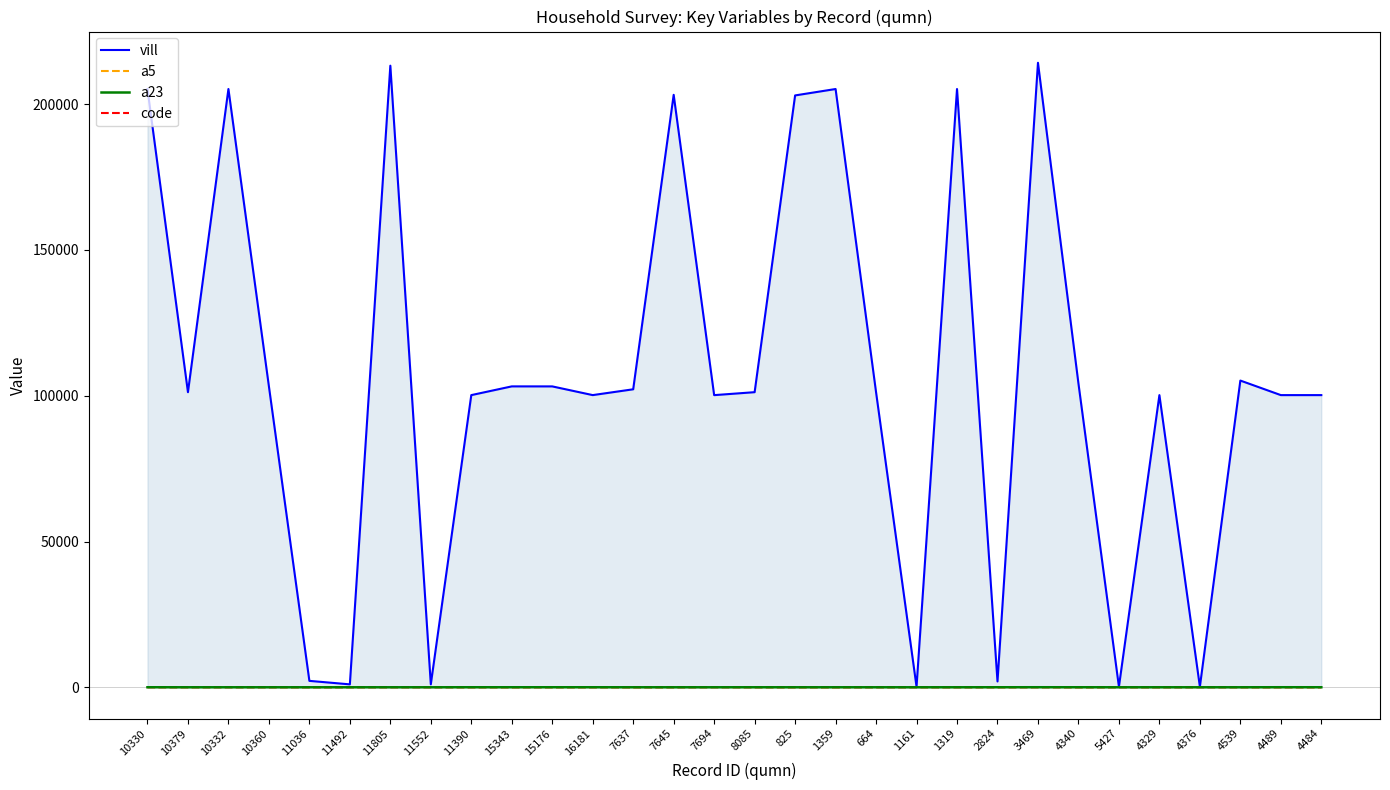

What is the label of the 3rd point from the left?

10332